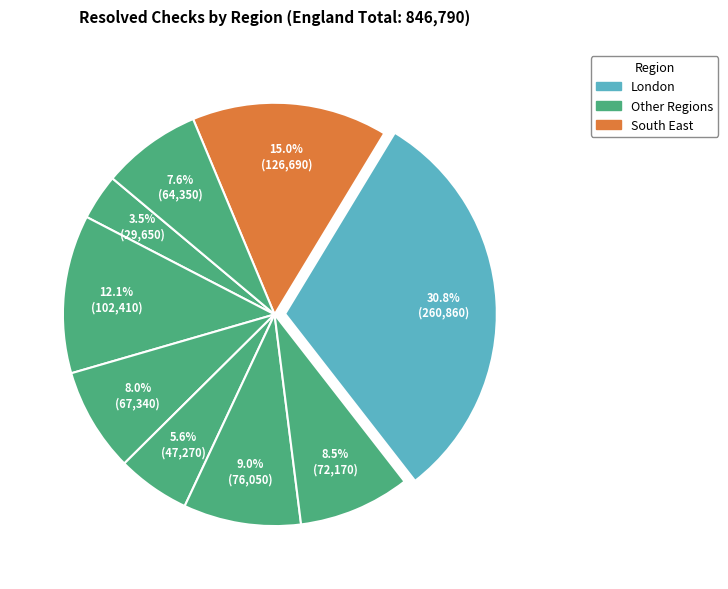

Count the number of slices in the pie.

9